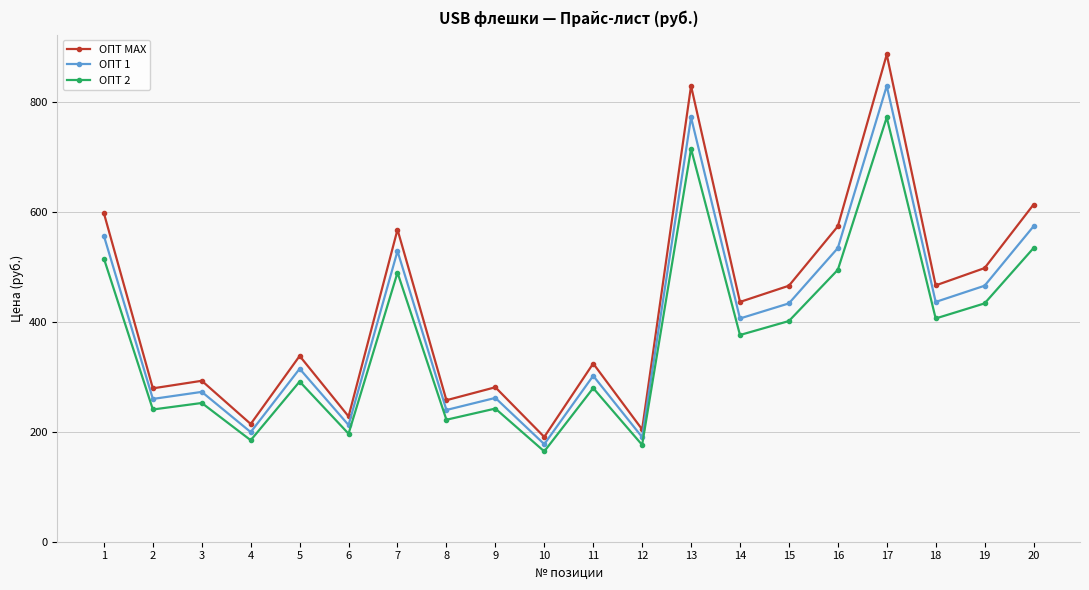

The ОПТ МАХ series shows 257.4 at 8. True or false?

True